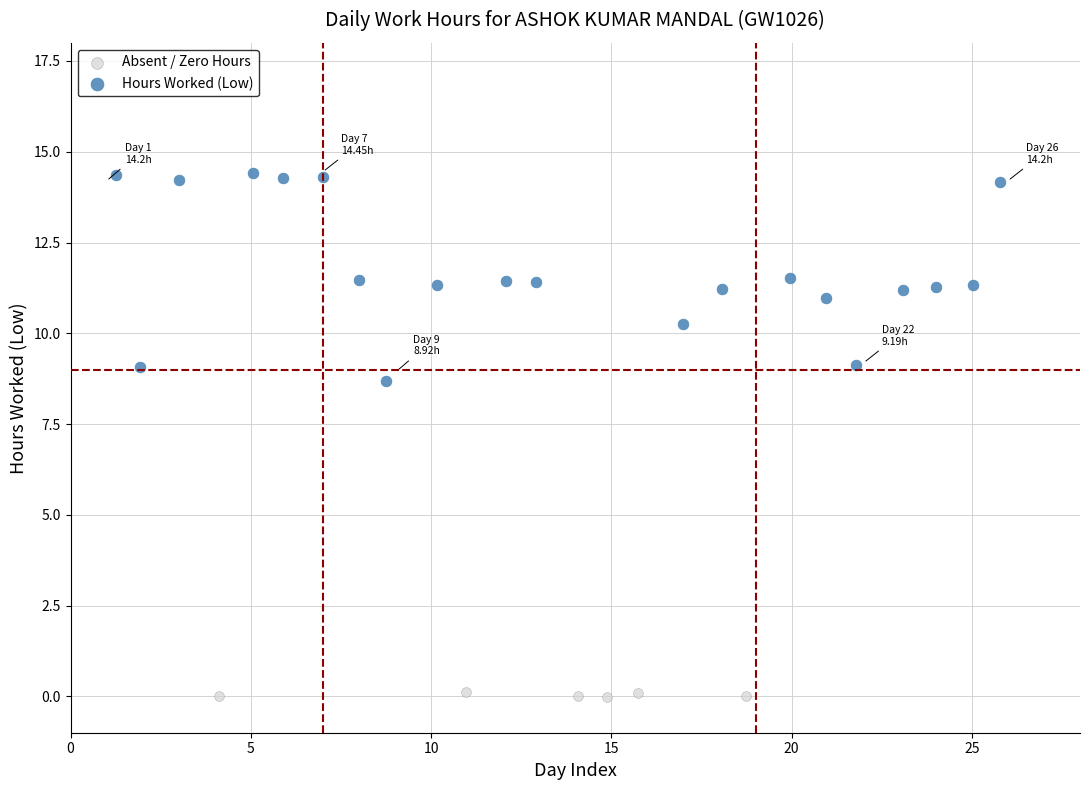

Which series contains the lowest Y value?

Absent / Zero Hours